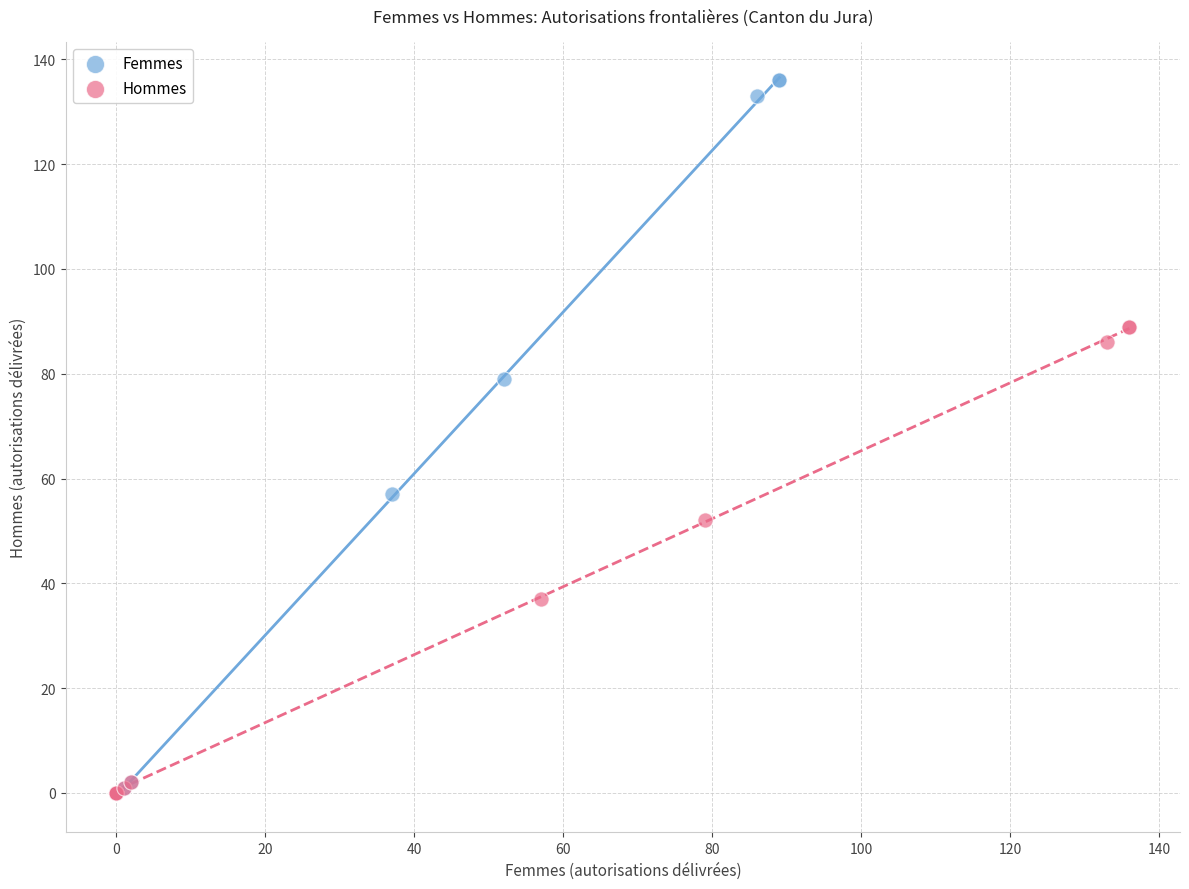

Which series has the widest spread of Y values?

Femmes